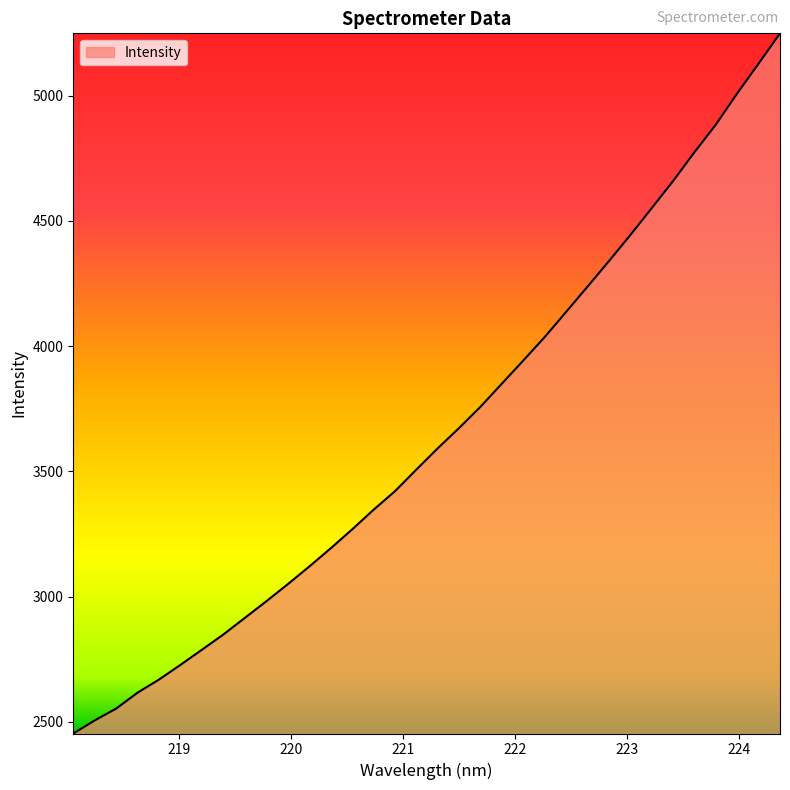

What is the smallest value displayed?

2453.3